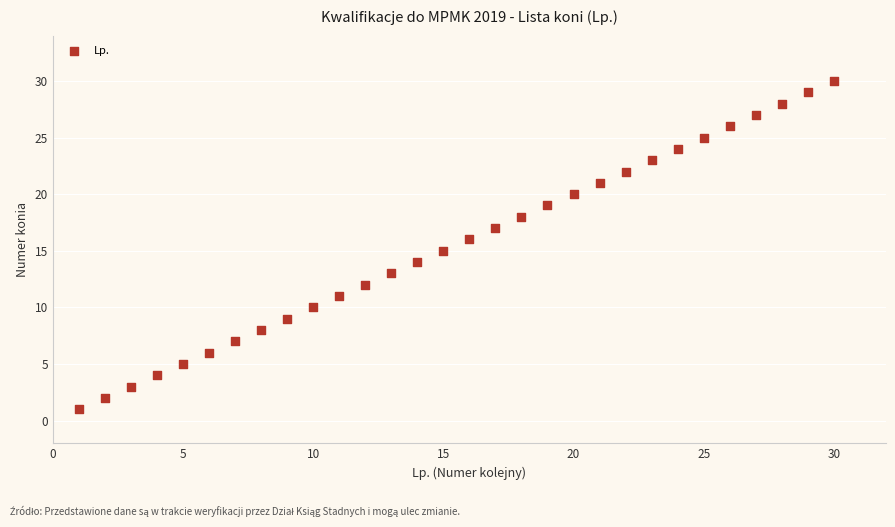

What is the range of X values (max minus min)?

29